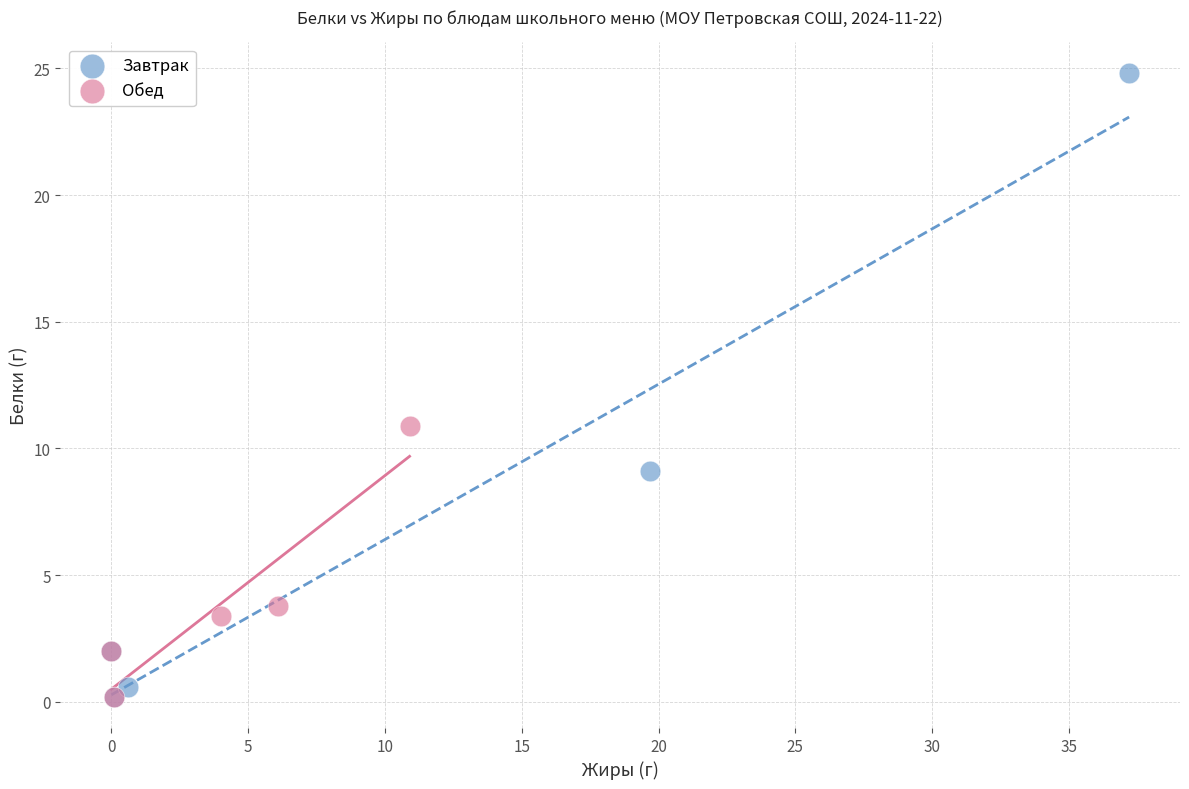

What are all the series names shown in the legend?

Завтрак, Обед